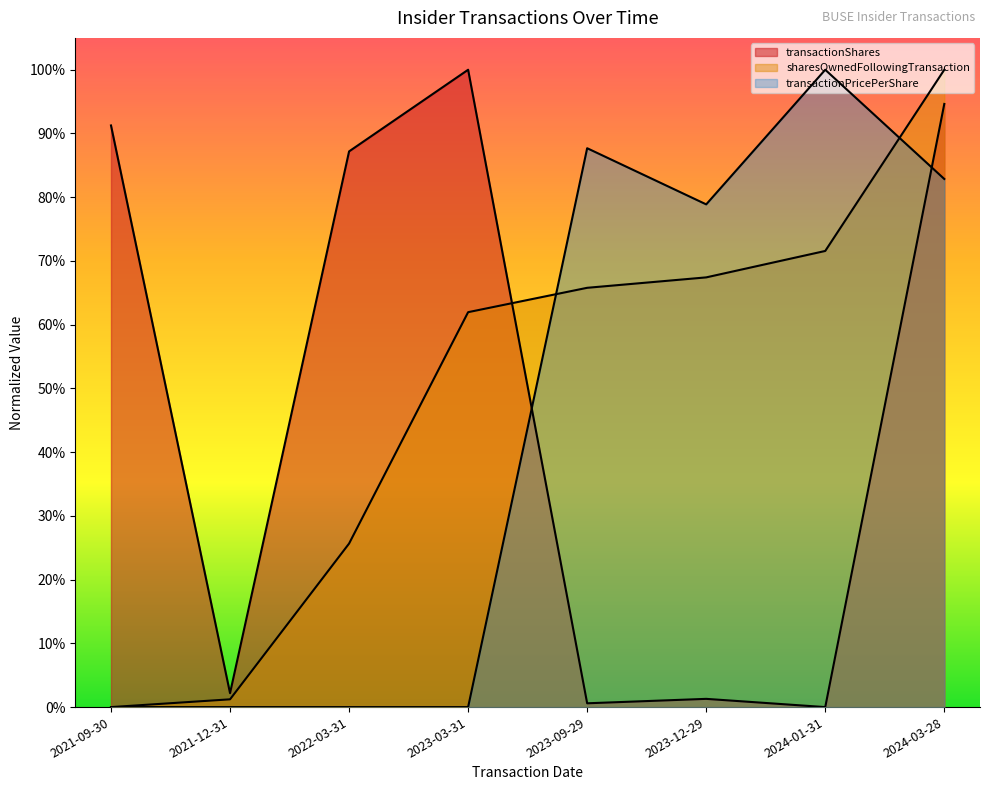

Which category has the lowest value in the transactionShares series?

2024-01-31